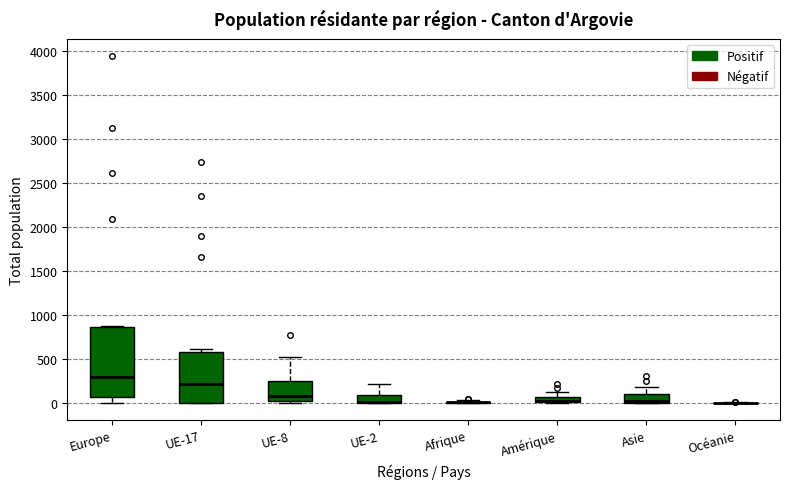

Which box is the tallest, from its lower edge to its upper edge?

Europe